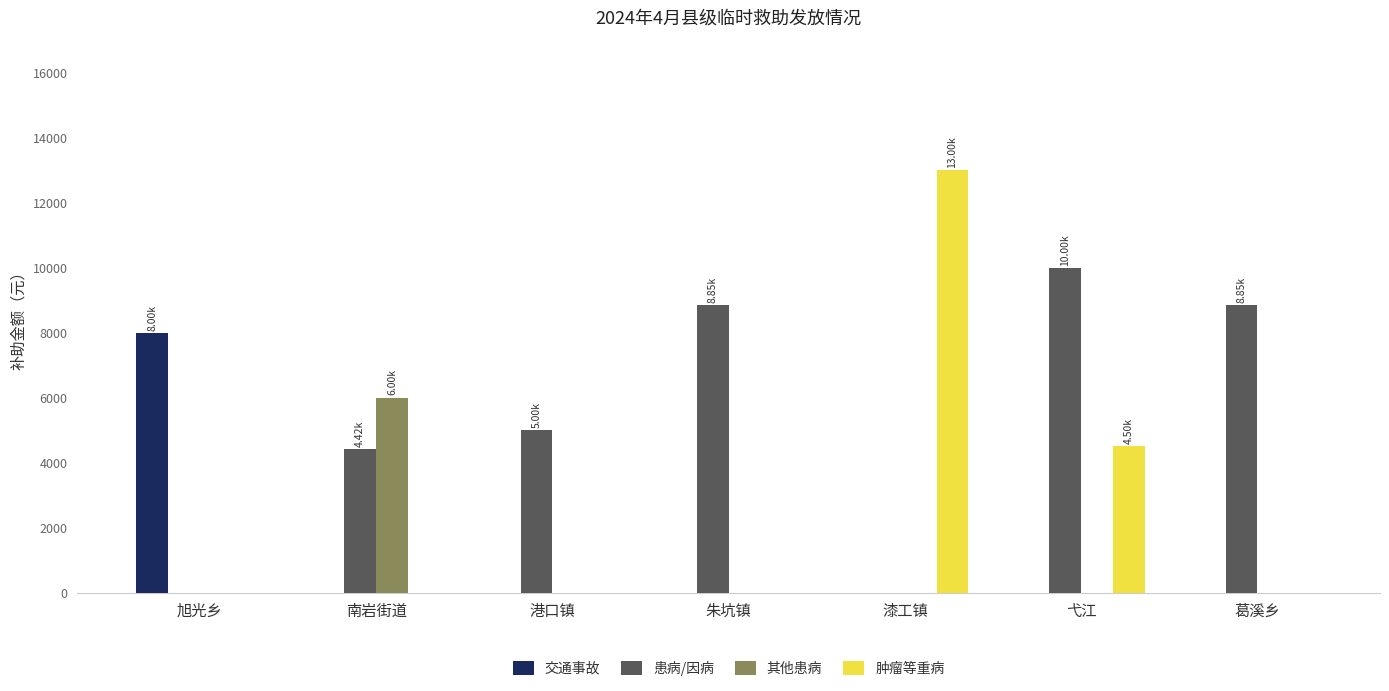

Reading right to left, what are all the values shown in this chart?

交通事故: 0	0	0	0	0	0	8000
患病/因病: 8850	10000	0	8850	5000	4425	0
其他患病: 0	0	0	0	0	6000	0
肿瘤等重病: 0	4500	13000	0	0	0	0